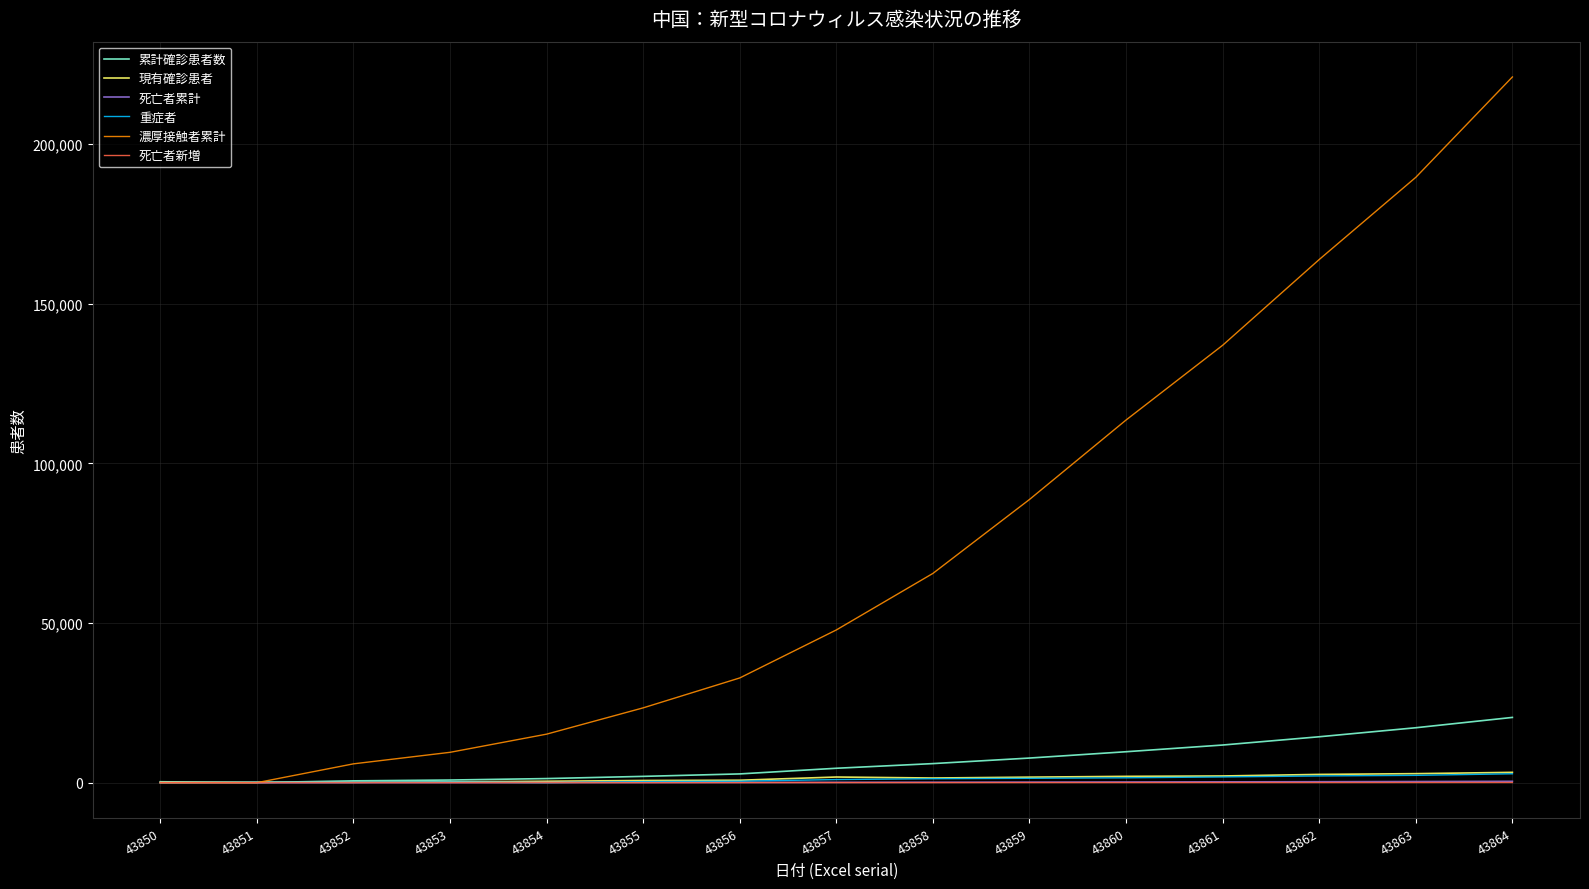

Is it true that 濃厚接触者累計 equals 44524 at 43858?

False